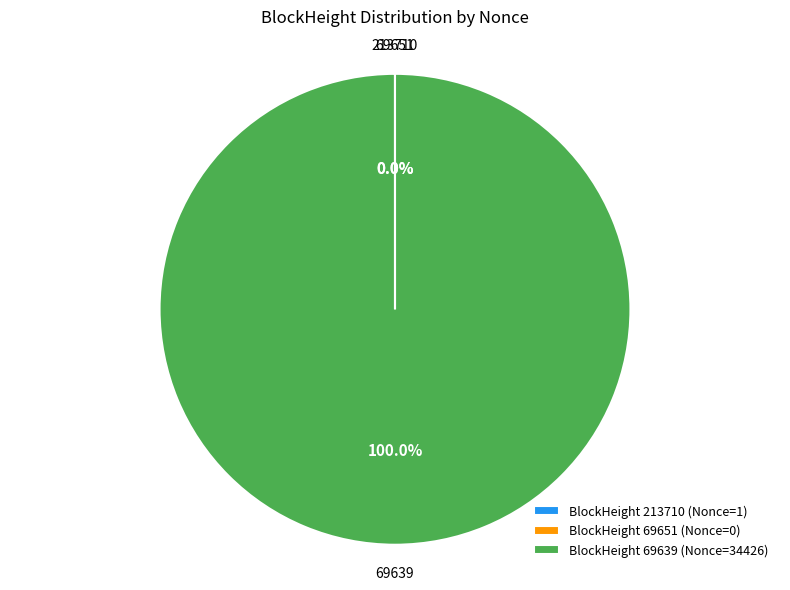

Is there a majority slice in this chart?

Yes